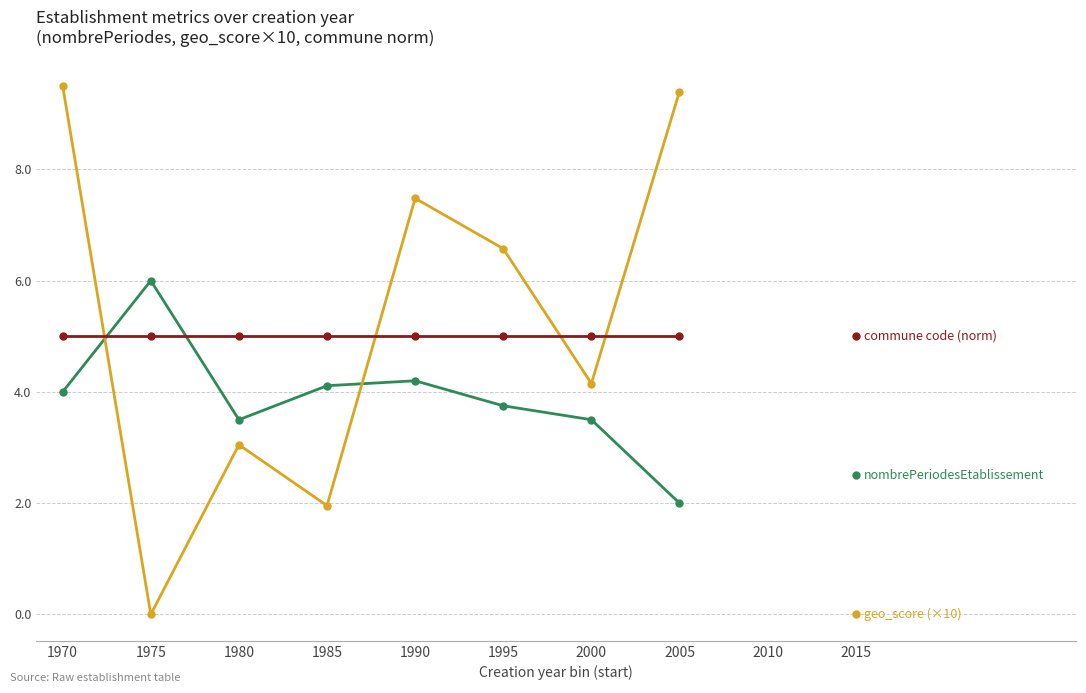

Rank the series at 2000 from highest to lowest value.

commune code (norm), geo_score (×10), nombrePeriodesEtablissement